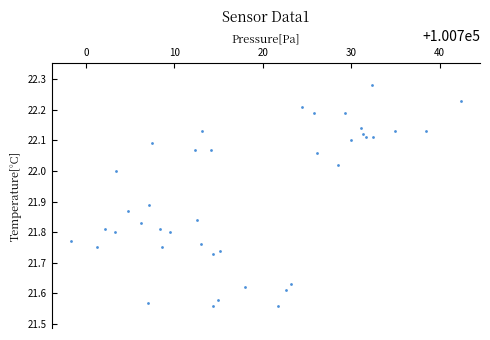

What is the range of Y values (max minus min)?

0.7